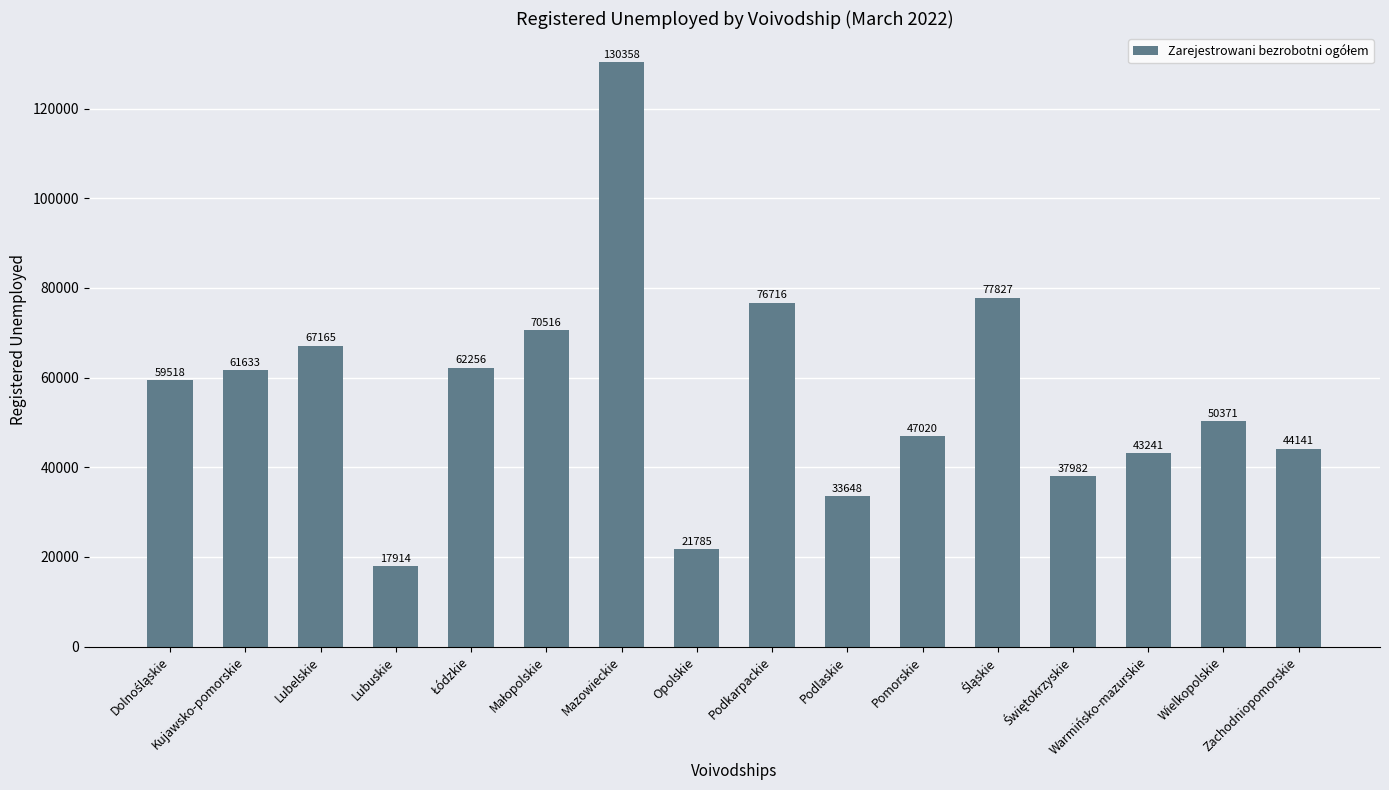

How many categories are shown in the chart?

16